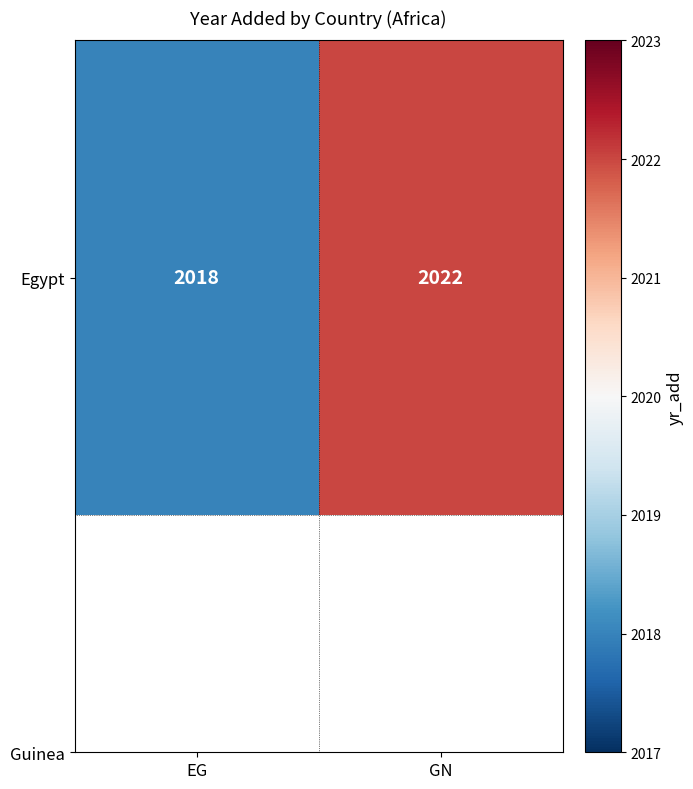

What is the change in value from EG to GN?

+4